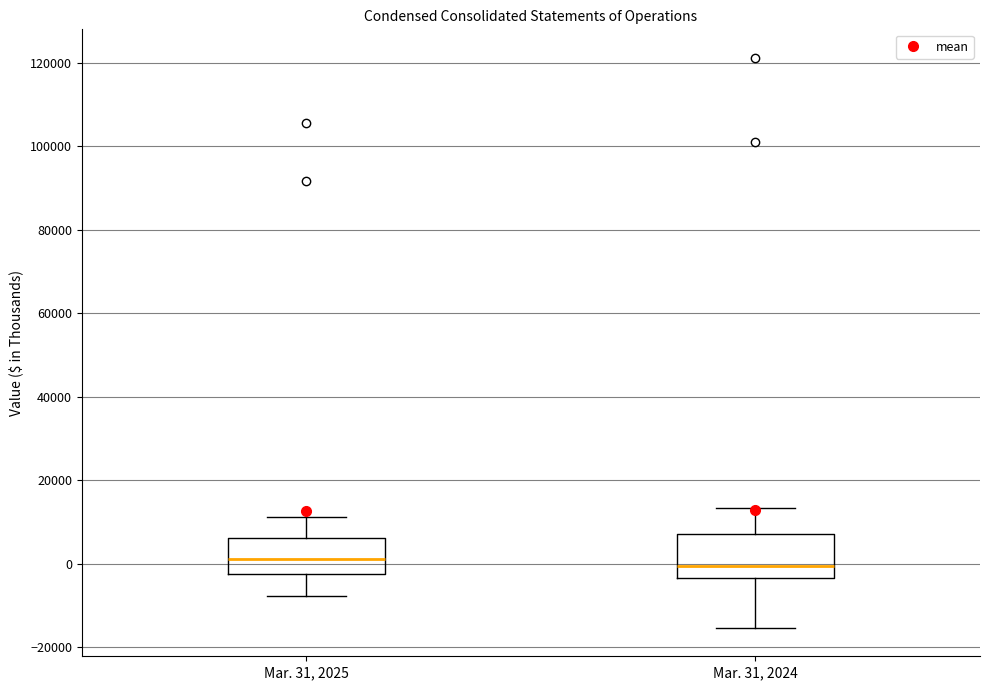

Reading left to right, transcribe this box plot: for each box, give where its median line is, the range the box spans, and where its two whiskers end, as read against the y-axis. The values are not printed on the chart, so give them approximately, as read against the axis.

Mar. 31, 2025: median 2000, box -2000 to 6000, whiskers -8000 to 12000
Mar. 31, 2024: median 0, box -4000 to 8000, whiskers -16000 to 14000